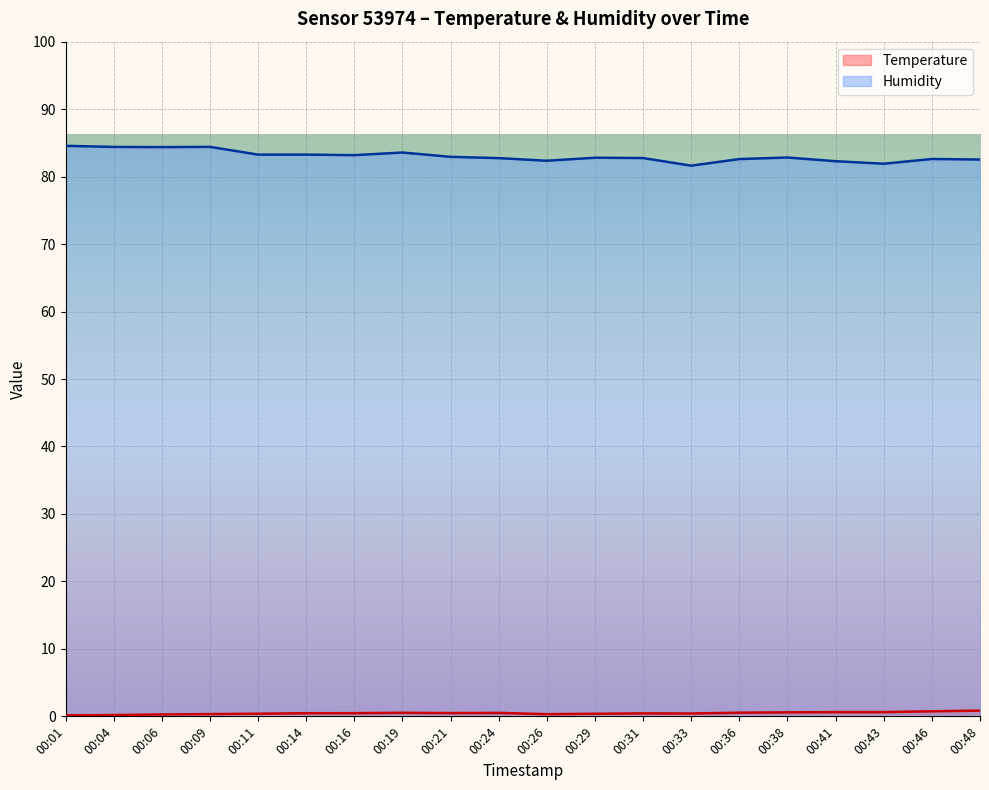

At how many categories does at least one series exceed 48?

20